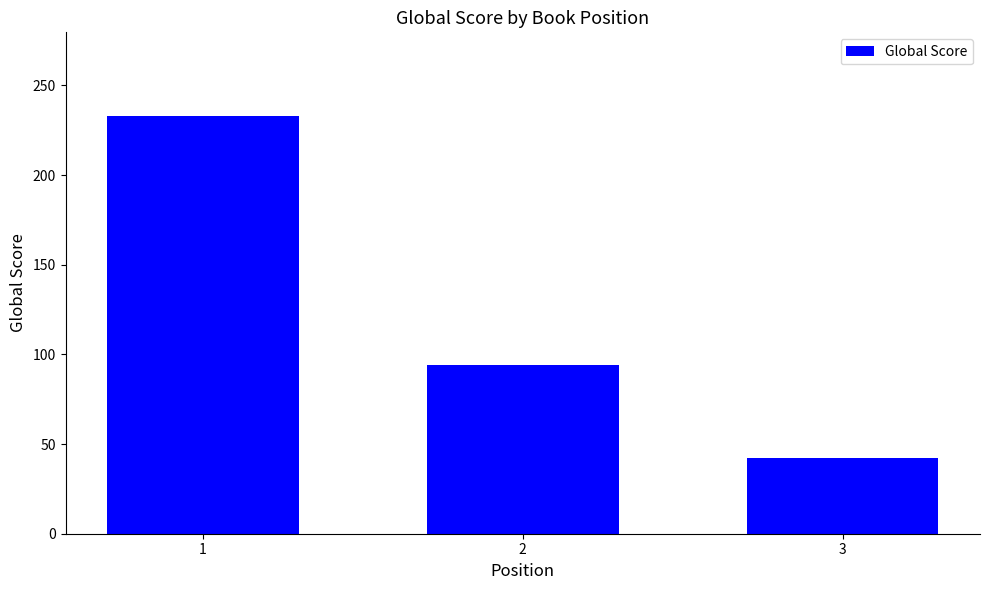

What is the value of the 3rd bar from the left?

42